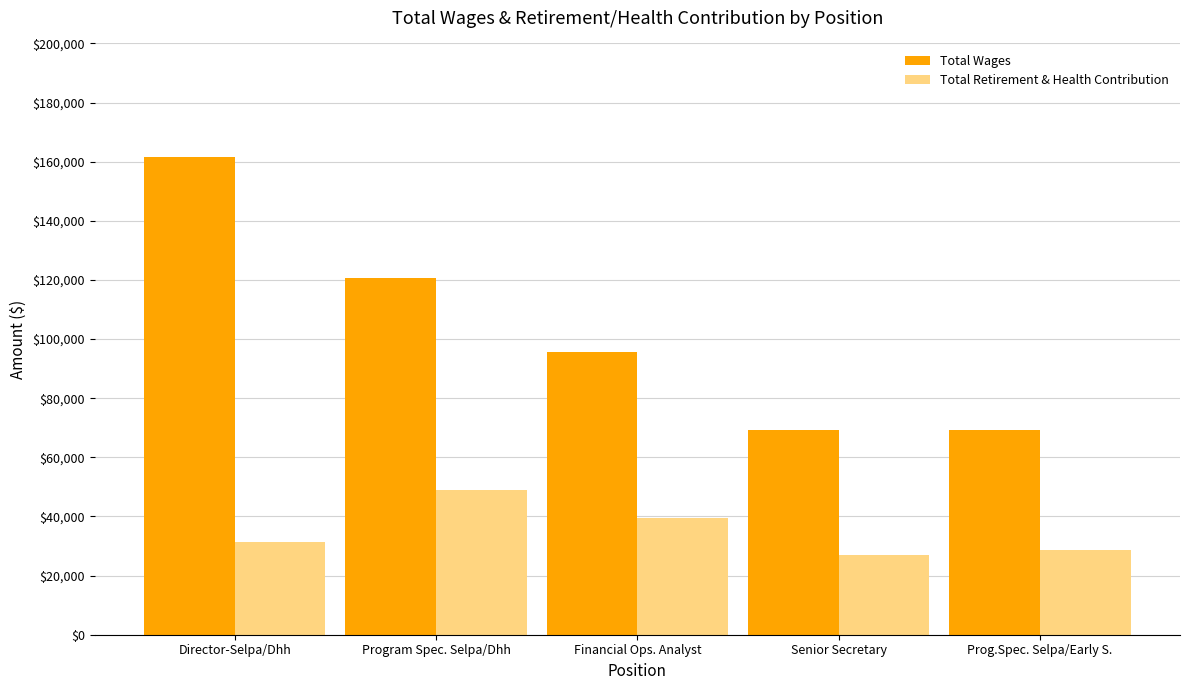

What is the difference between the highest and lowest values at Senior Secretary?

42513